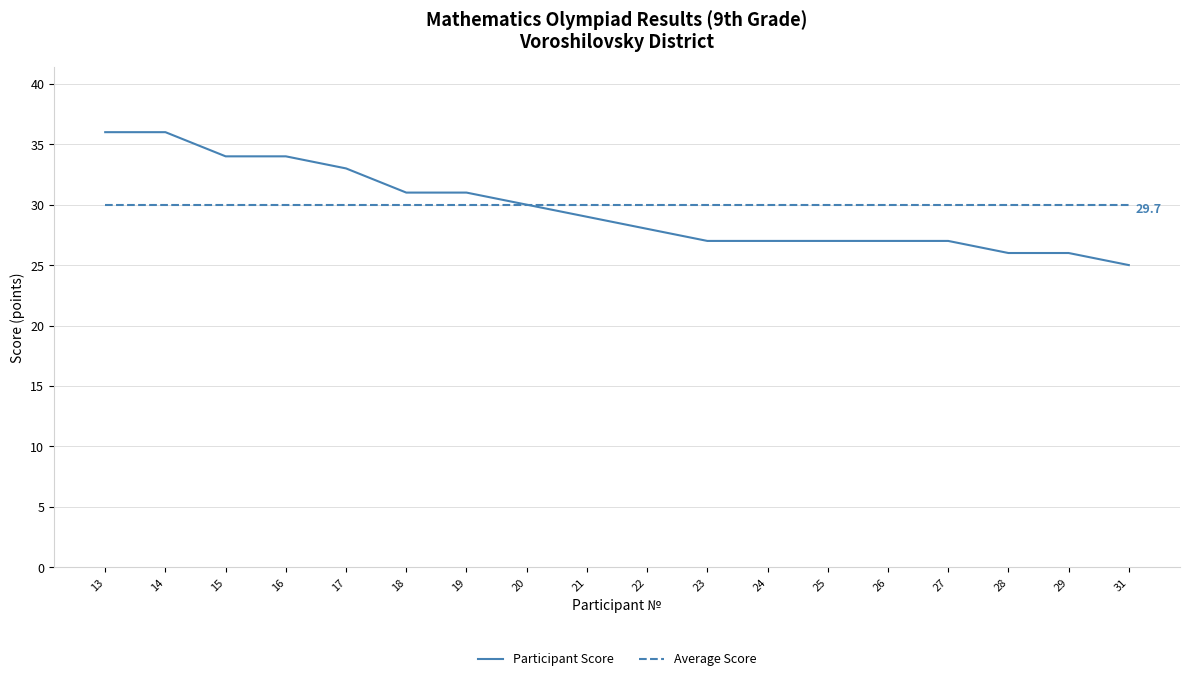

True or false: Participant Score has a value of 27 at 24.

True